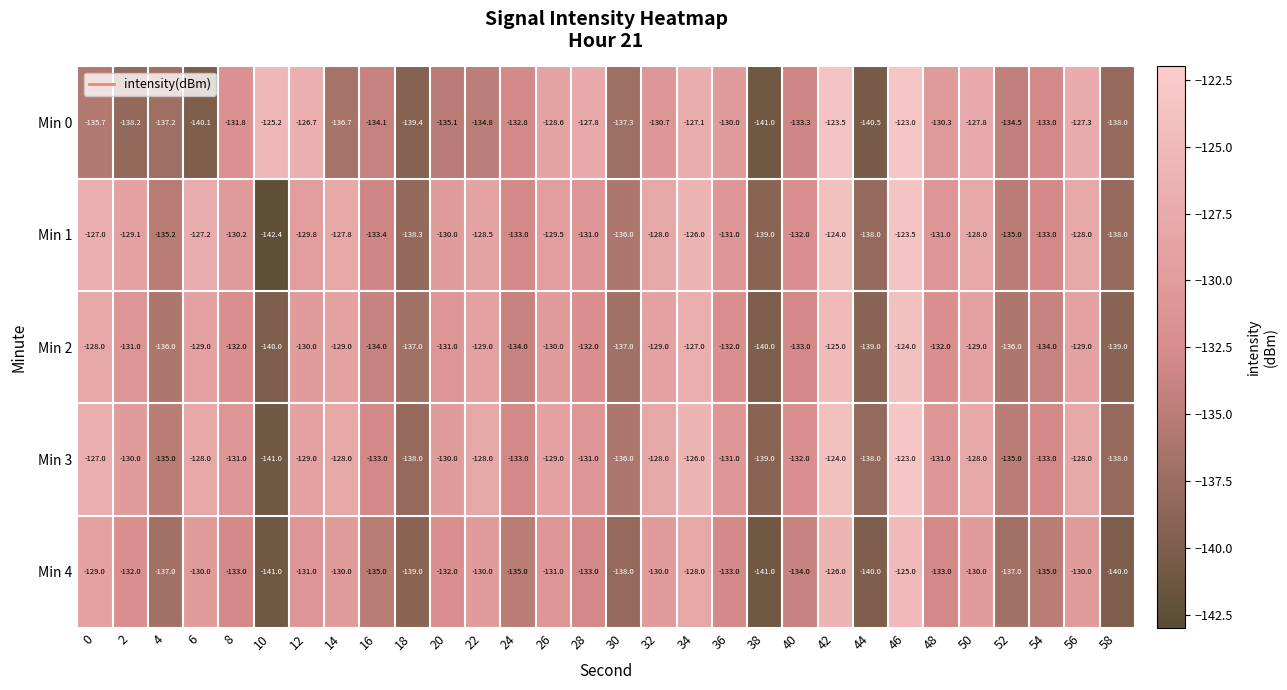

What is the average value of the Min 3 series?

-131.4